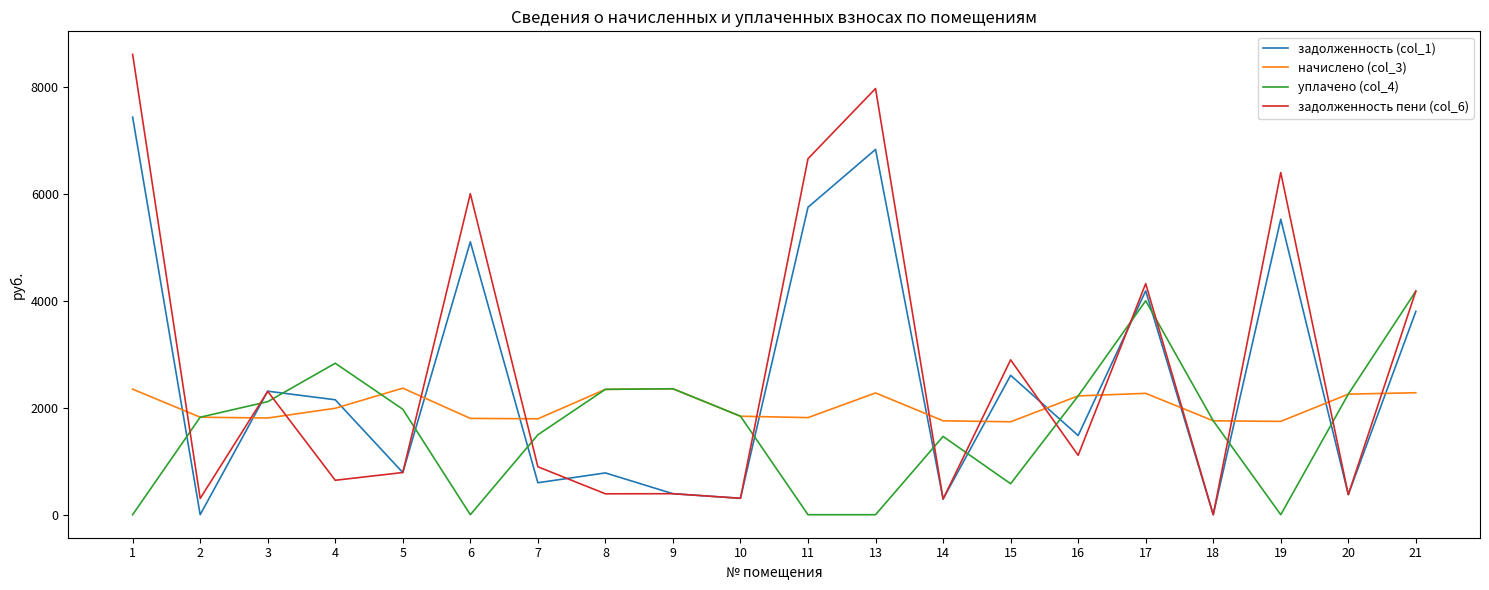

What is the difference between the highest and lowest values at 7?

1195.4